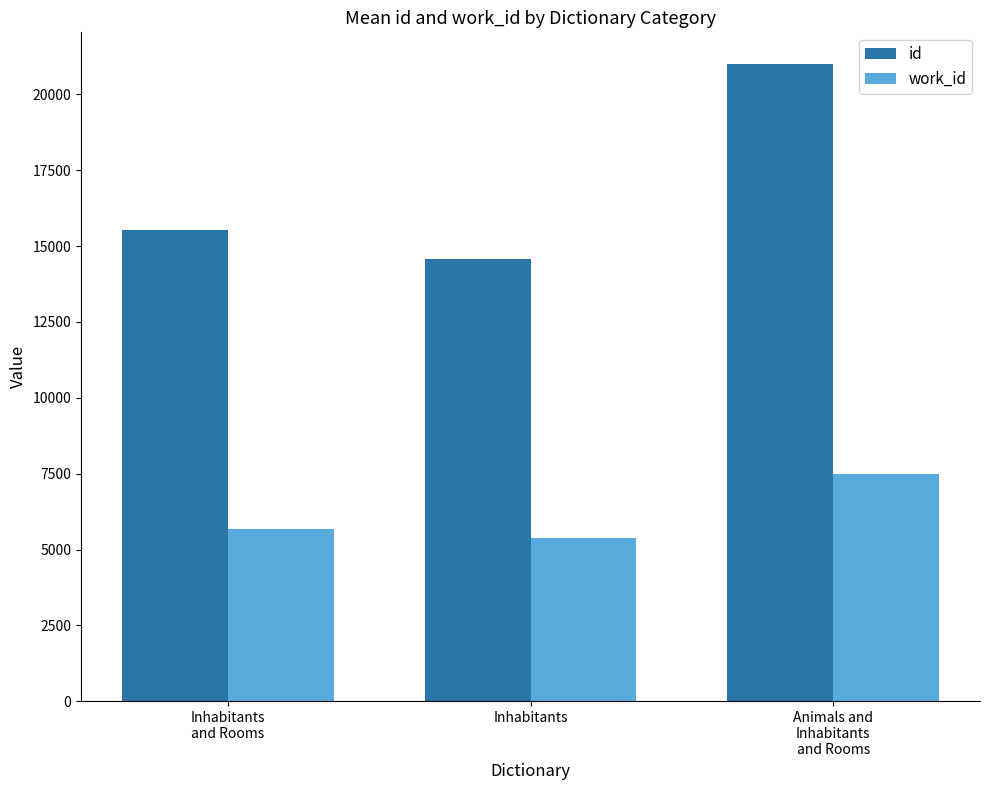

Reading right to left, transcribe all the data shown in this chart.

id: 20994.0	14568.3	15519.5
work_id: 7476.0	5390.4	5676.0